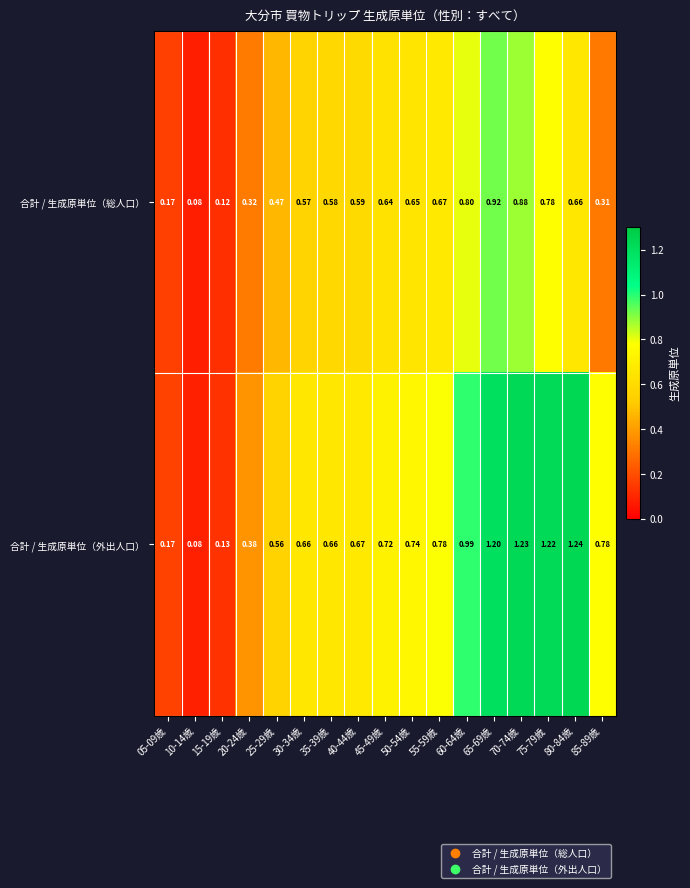

Rank the series at 15-19歳 from highest to lowest value.

合計 / 生成原単位（外出人口）, 合計 / 生成原単位（総人口）